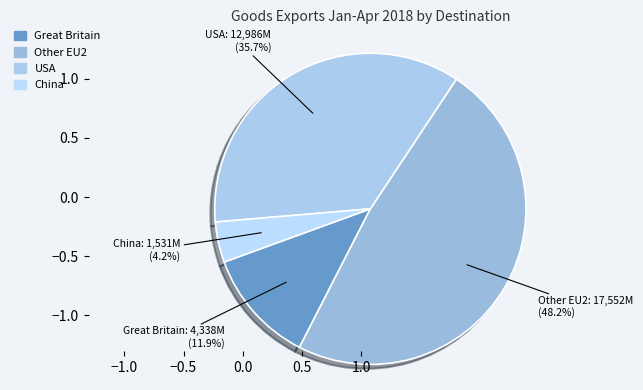

Is there any slice that represents more than half of the pie?

No